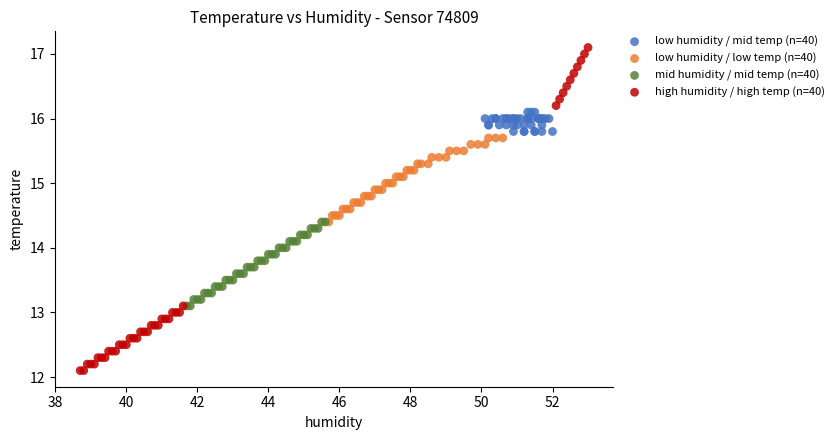

Which series contains the highest Y value?

high humidity / high temp (n=40)